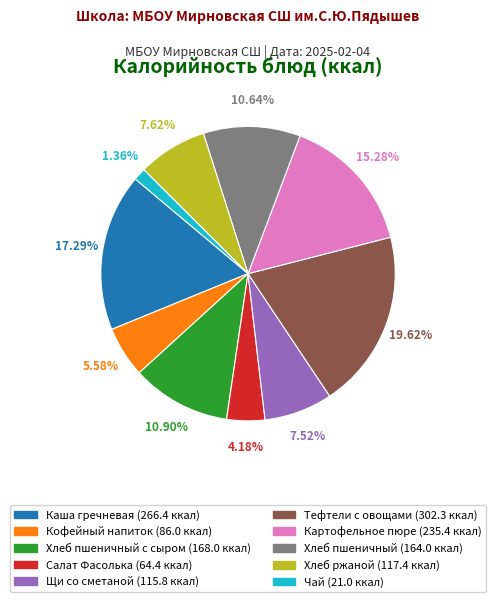

Does any single category account for the majority?

No